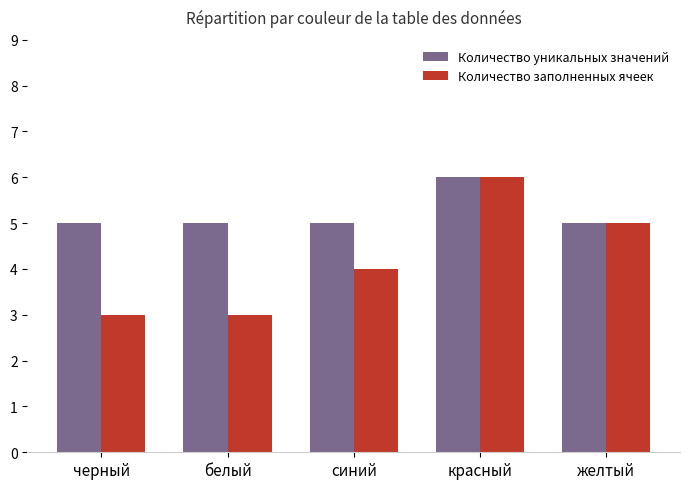

What is the difference between the maximum and second lowest values in the Количество заполненных ячеек series?

3